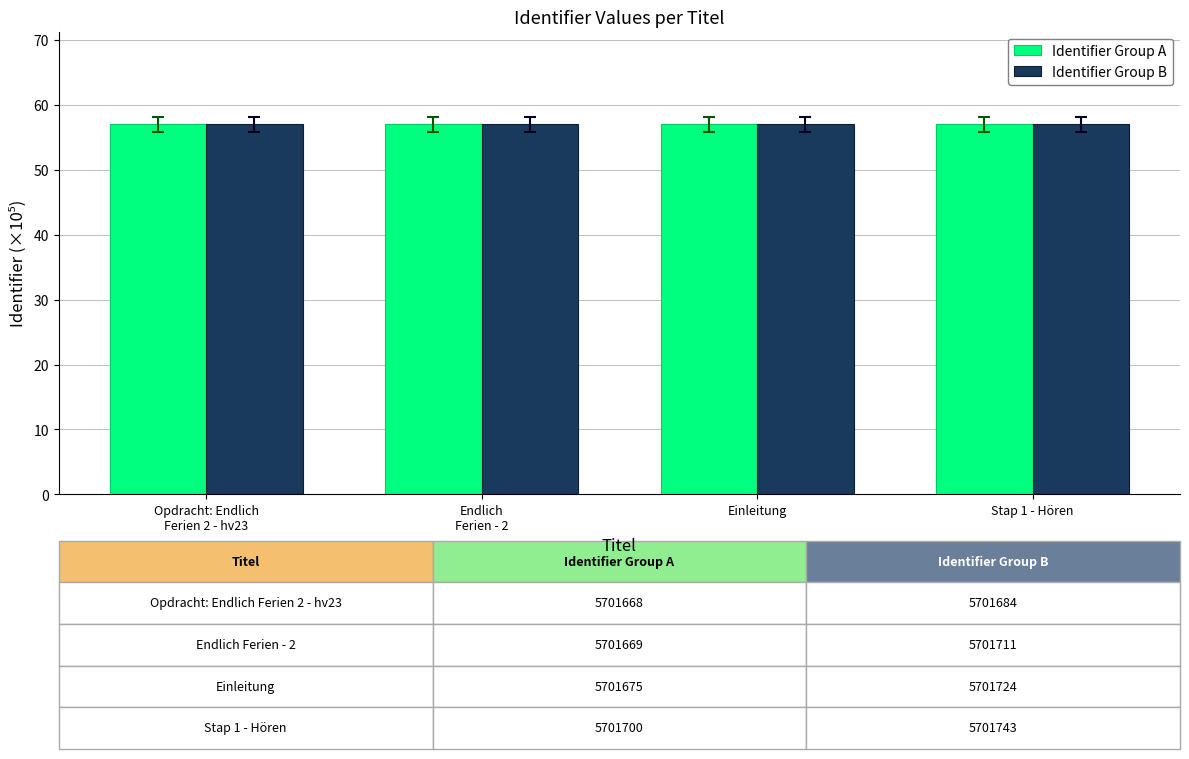

What is the label of the 2nd bar from the left?

Endlich
Ferien - 2